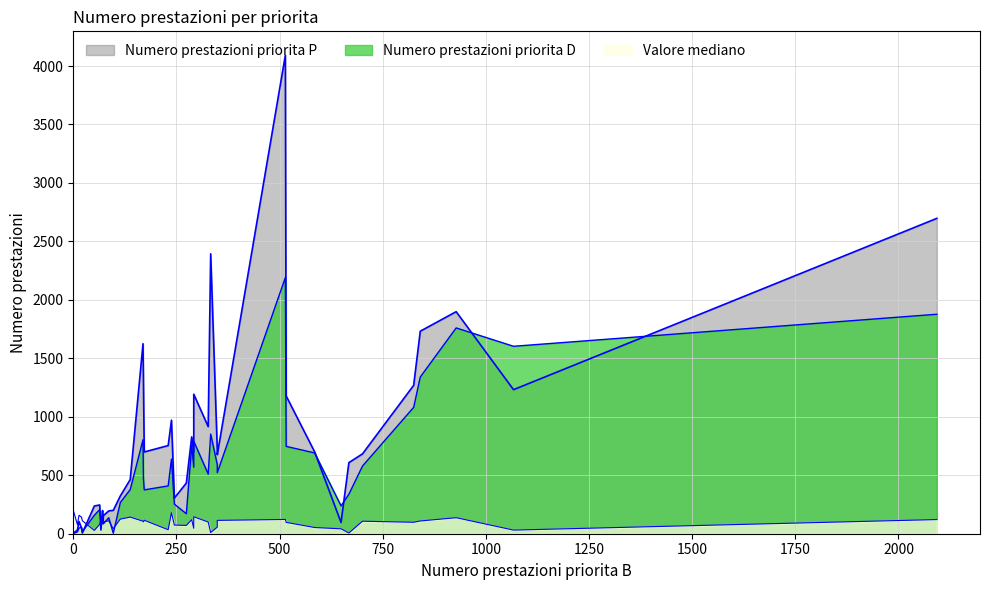

What is the total value across all series at 516?

2022